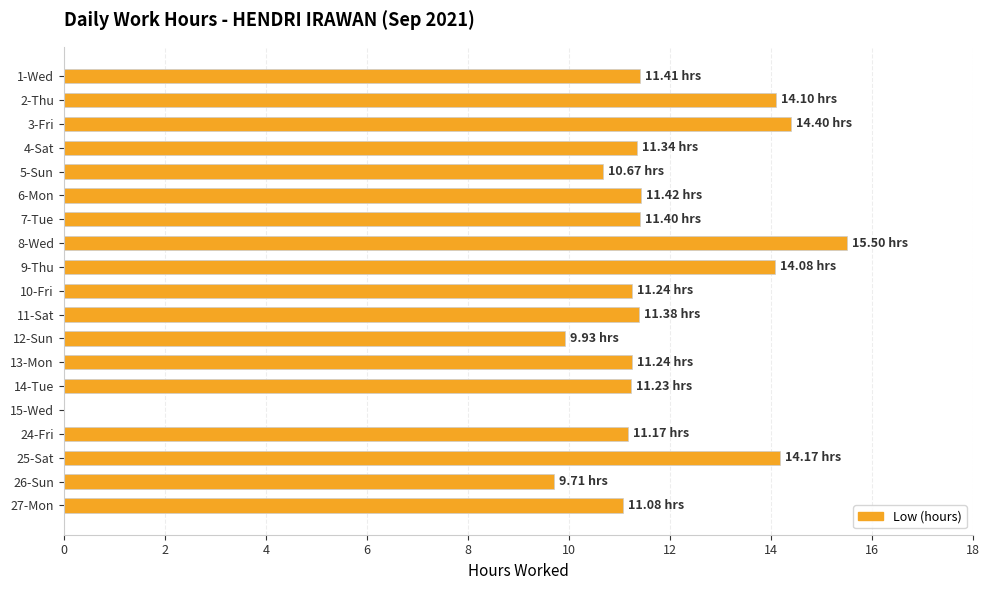

What is the change in value from 7-Tue to 12-Sun?

-1.5